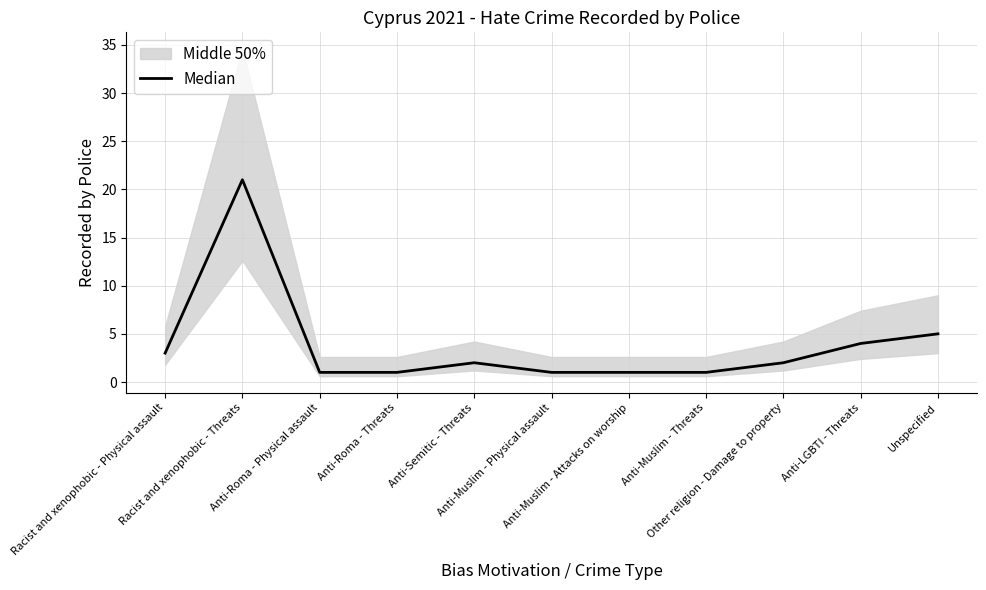

What is the value of the 3rd point from the left?

1